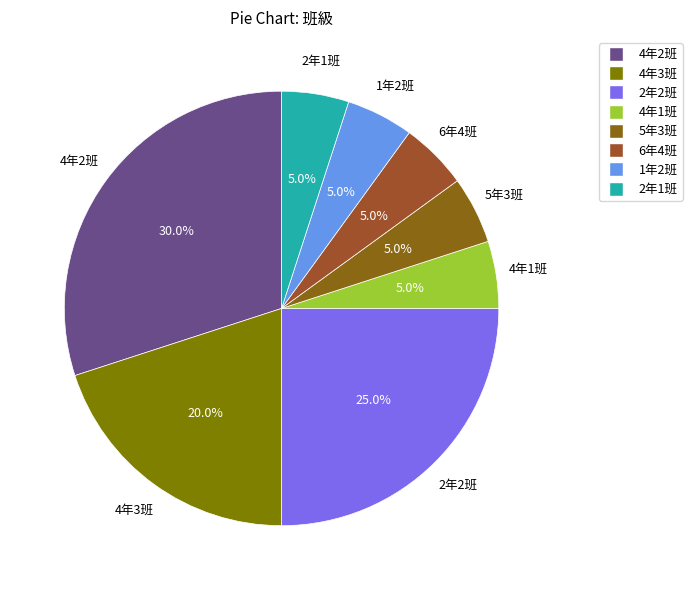

What percentage do 6年4班 and 4年2班 together represent?

35.0%